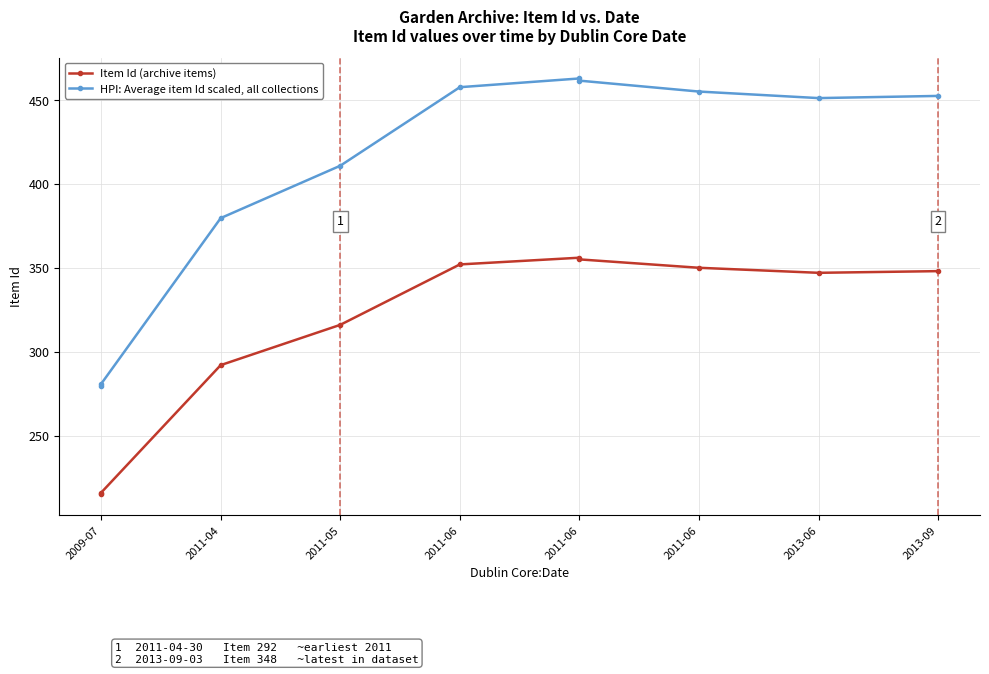

Reading left to right, transcribe all the data shown in this chart.

Item Id (archive items): 215.0	216.0	292.0	316.0	352.0	356.0	355.0	350.0	347.0	348.0
HPI: Average item Id scaled, all collections: 279.5	280.8	379.6	410.8	457.6	462.8	461.5	455.0	451.1	452.4